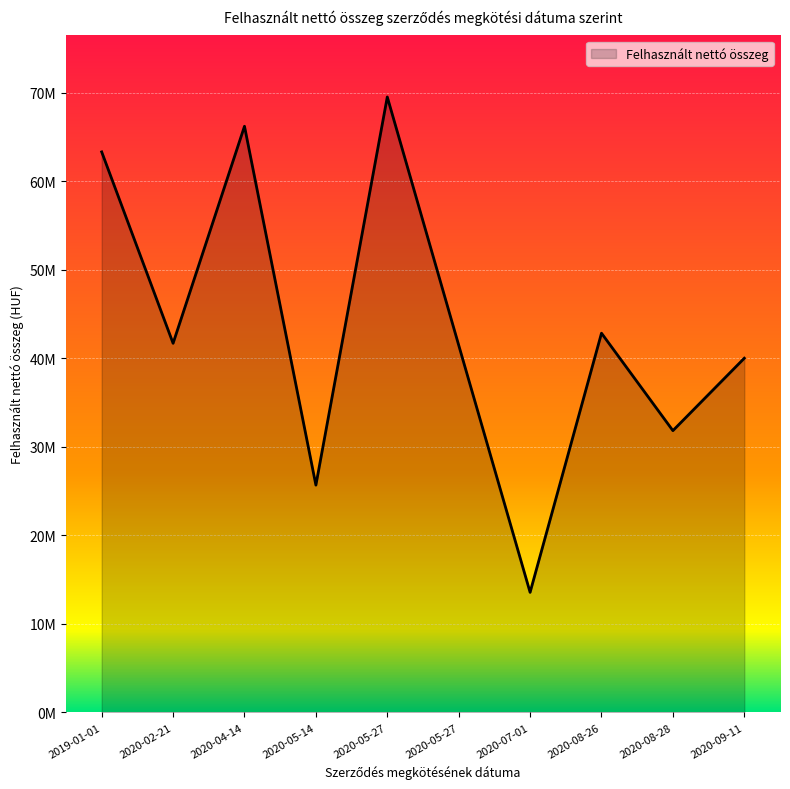

Does the chart display data point markers on the line(s)?

No